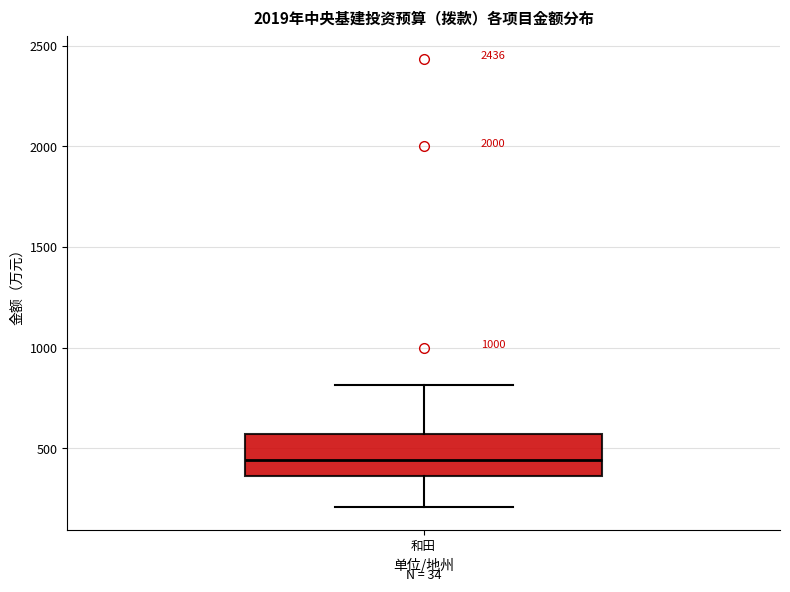

Read this box plot against the y-axis: the position of the median line, the range covered by the box, and the ends of both whiskers. The values are not printed on the chart, so give them approximately, as read against the axis.

median 450, box 350 to 550, whiskers 200 to 800